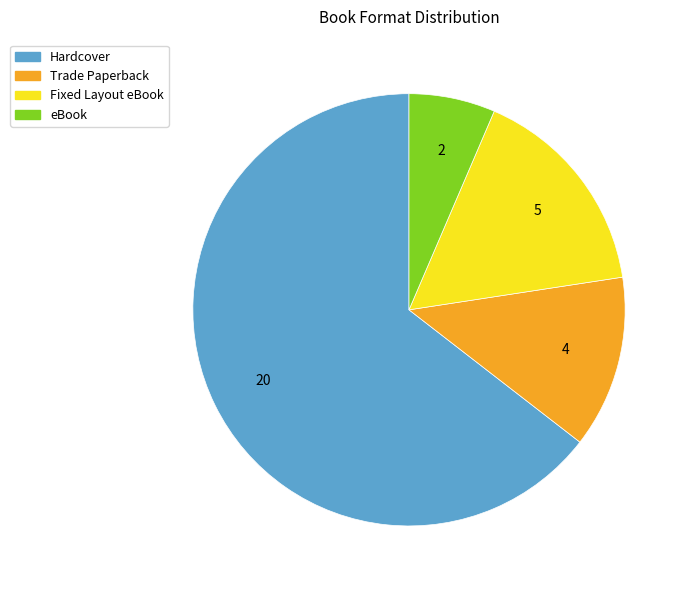

Does Hardcover represent more than half of the total?

Yes